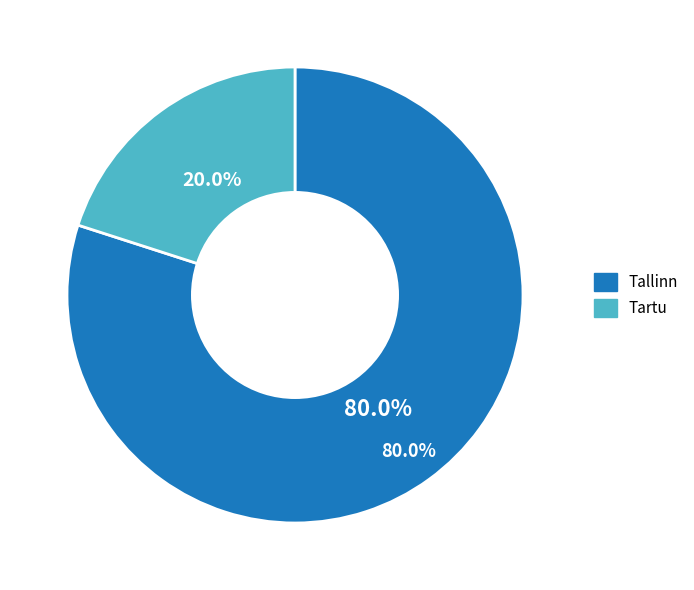

True or false: Tallinn accounts for 73% of the total.

False